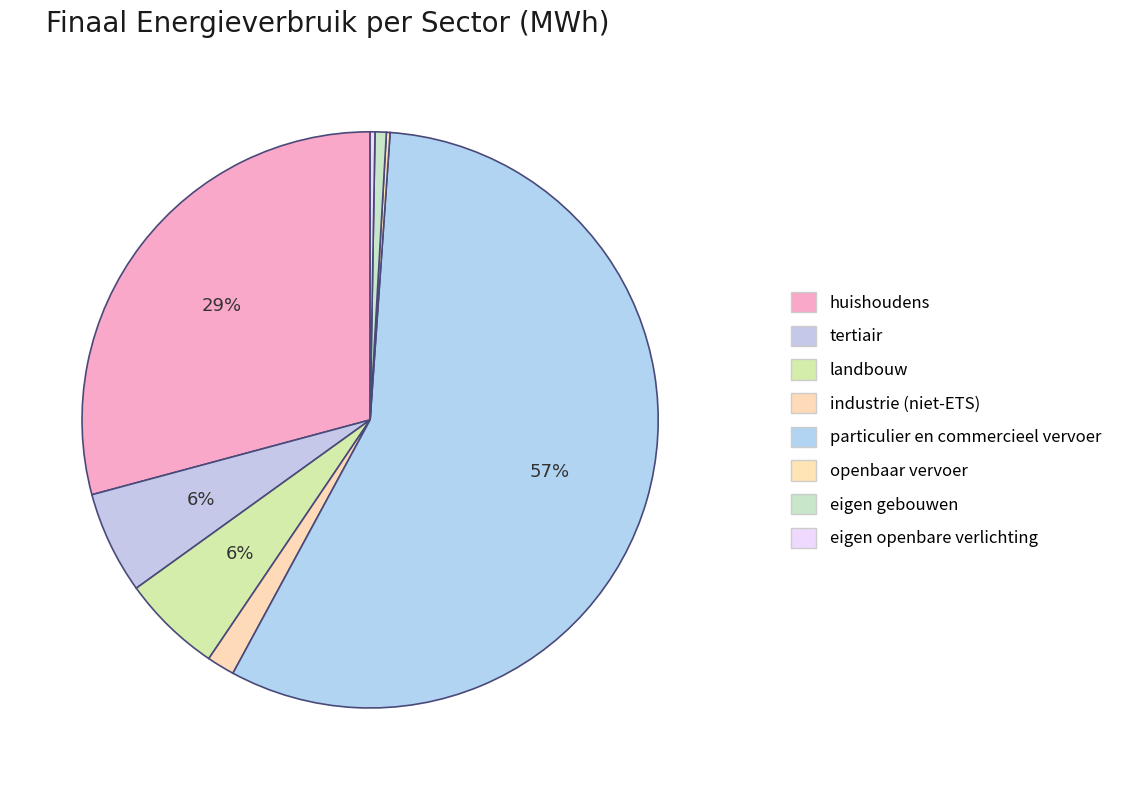

What portion of the pie excludes tertiair?

94.3%